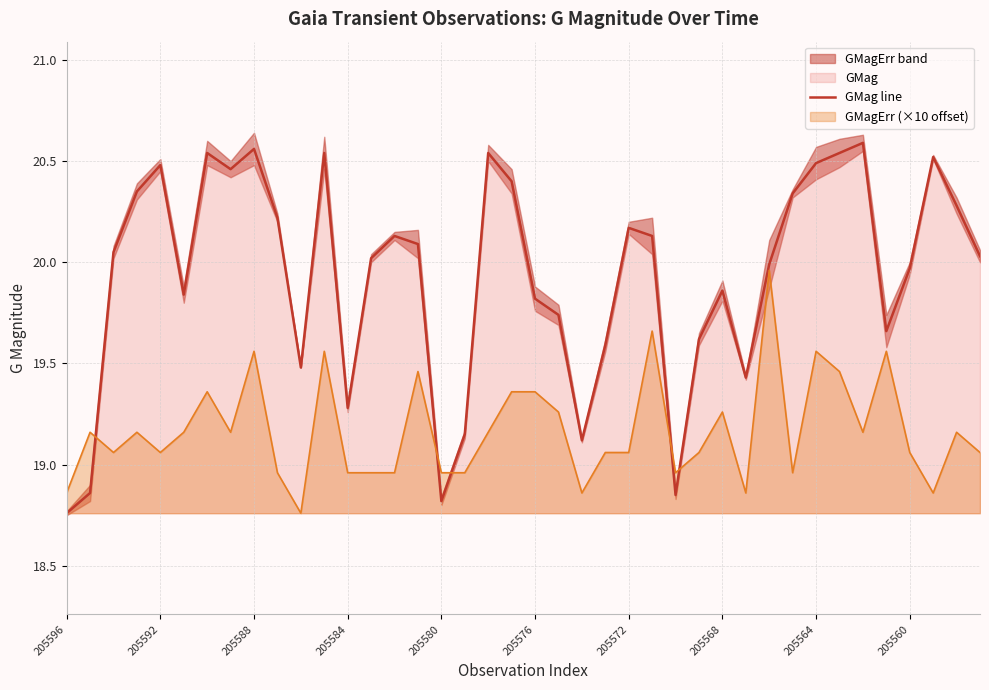

What is the difference between the maximum and minimum values?

1.8